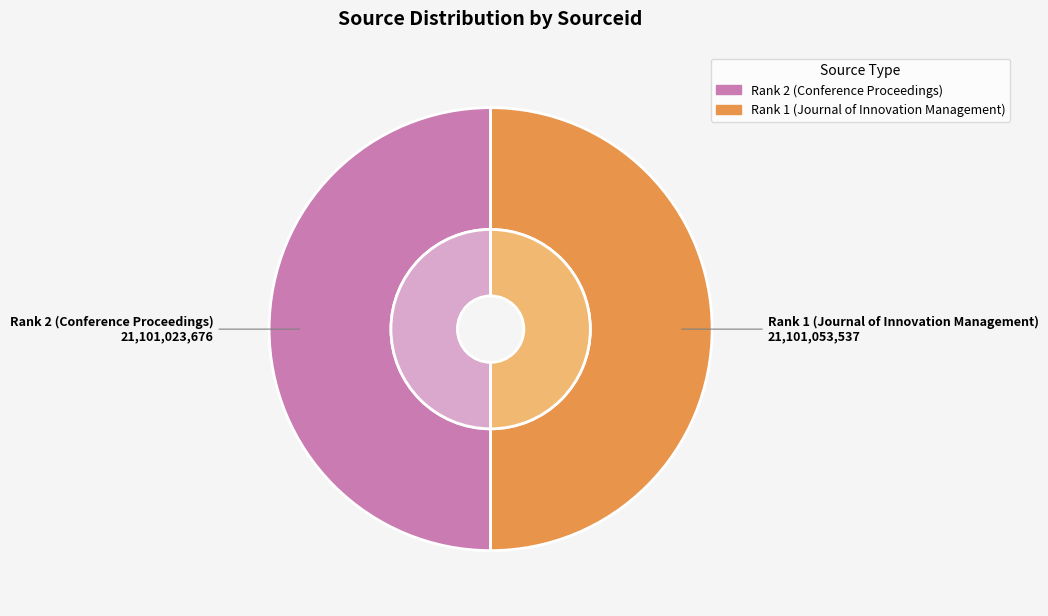

How many segments does this pie chart have?

2